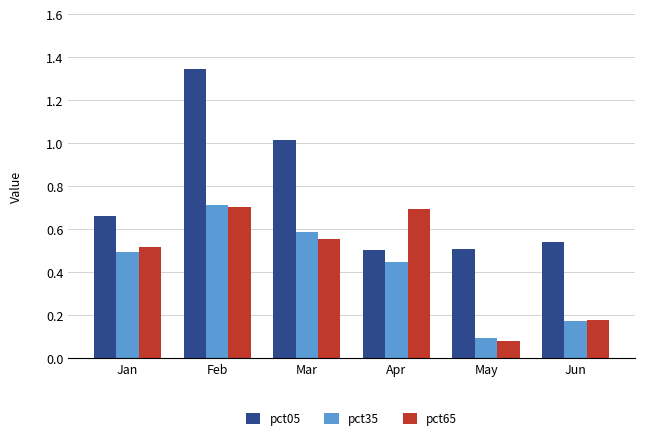

The value of pct05 at Jun is 0.5. True or false?

True